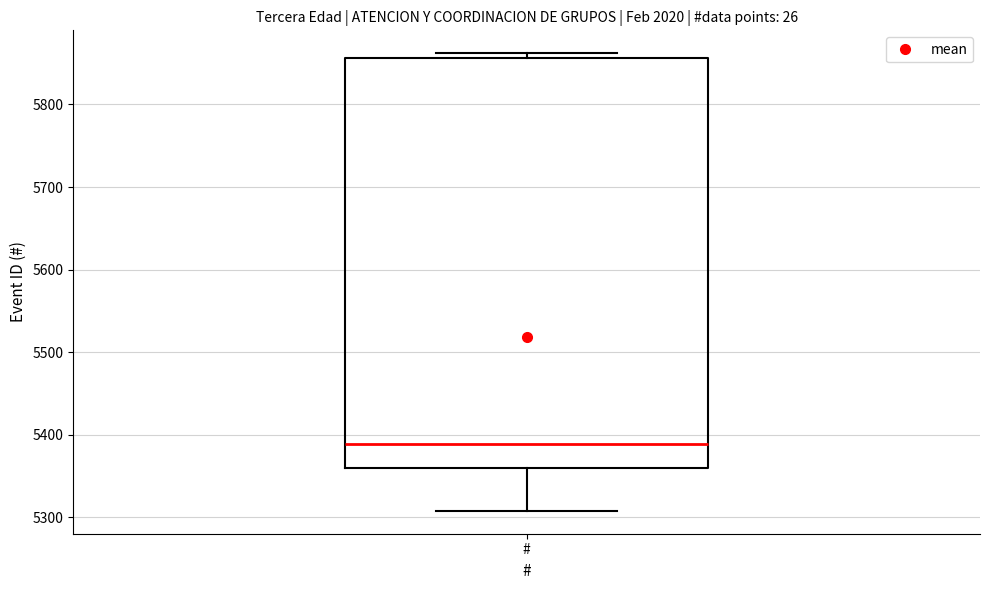

Read this box plot against the y-axis: the position of the median line, the range covered by the box, and the ends of both whiskers. The values are not printed on the chart, so give them approximately, as read against the axis.

median 5390, box 5360 to 5860, whiskers 5310 to 5860 (just above the box's upper edge)